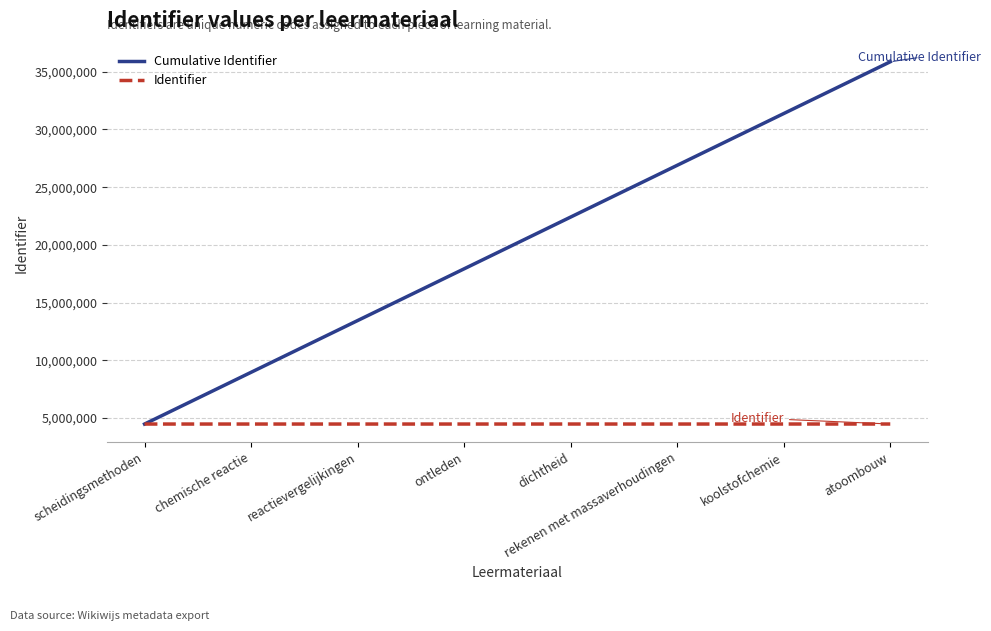

Which series has the largest range (max minus min)?

Cumulative Identifier